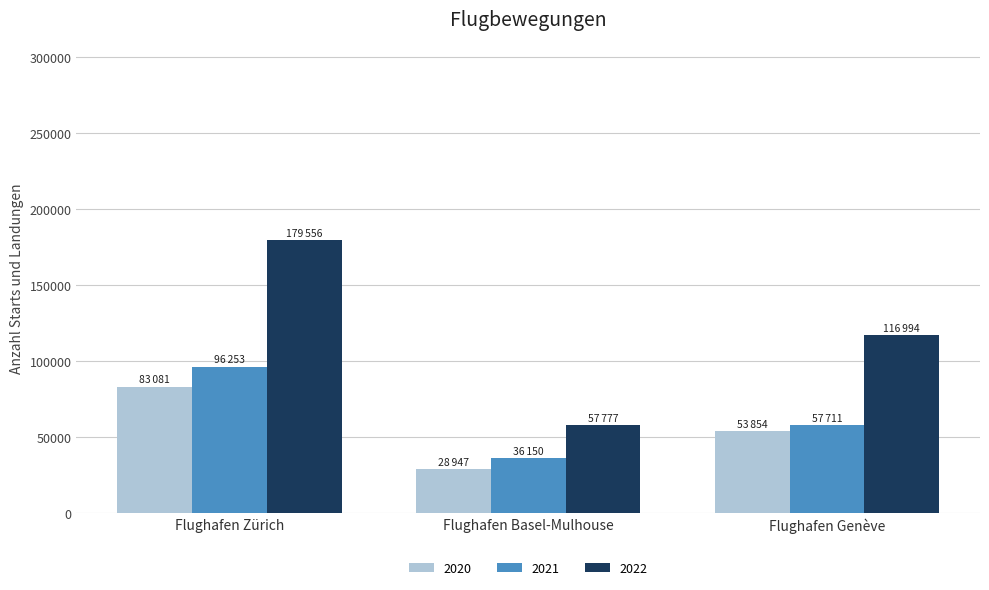

The 2020 series shows 83081 at Flughafen Zürich. True or false?

True